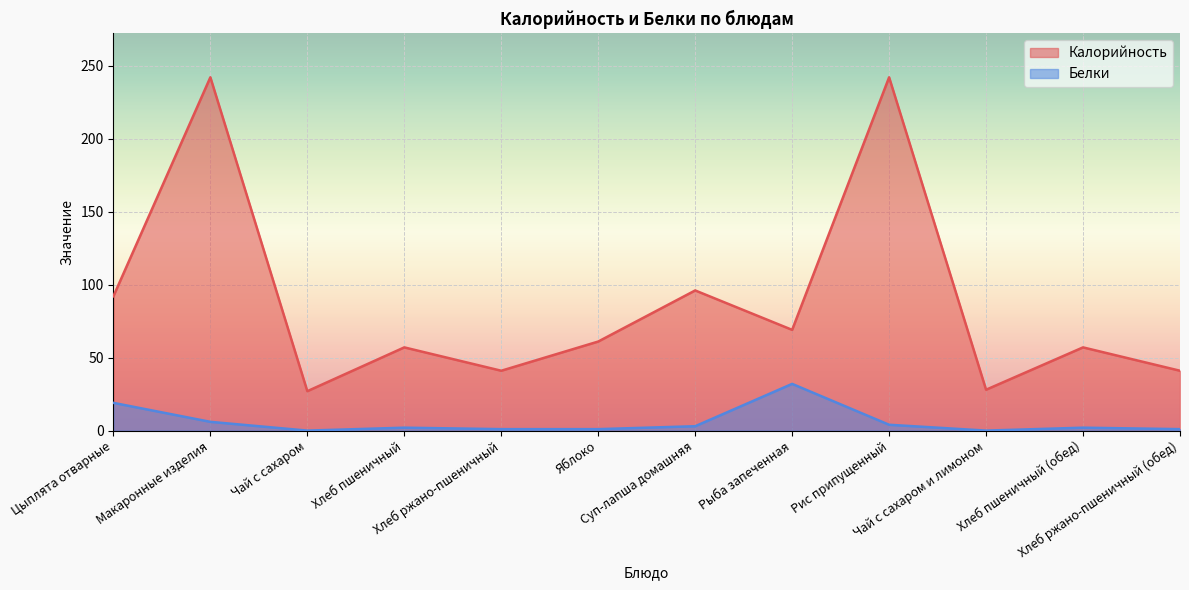

What is the sum of all Белки values?

71